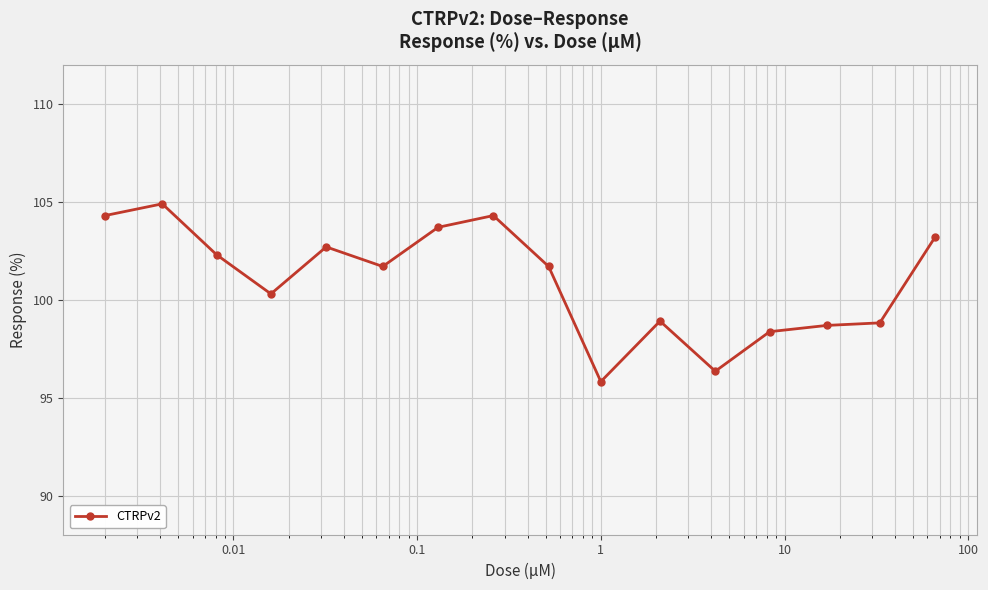

True or false: there are more than 1 points higher than both neighbors.

True